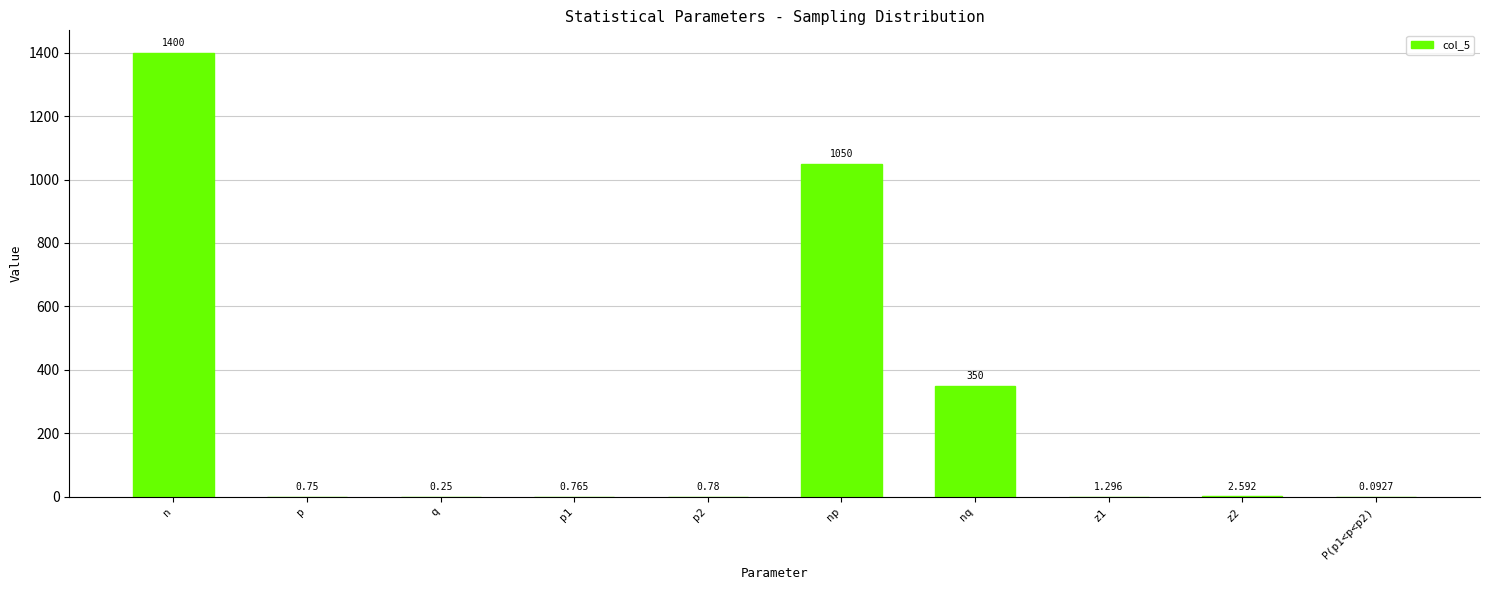

At which label does the data first exceed 1?

n